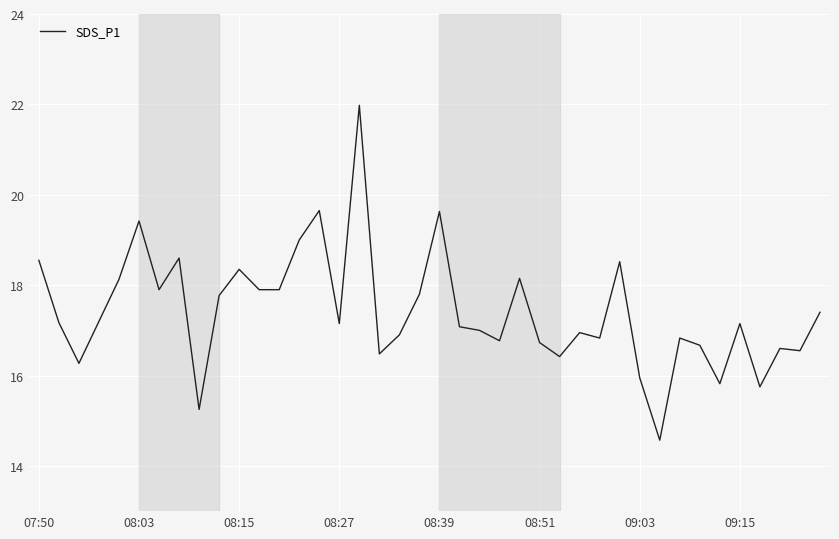

What is the smallest value displayed?

14.6